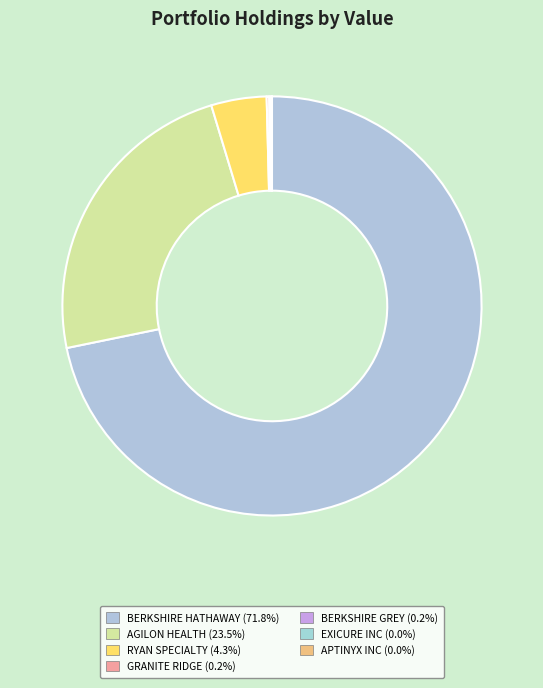

Is there a majority slice in this chart?

Yes